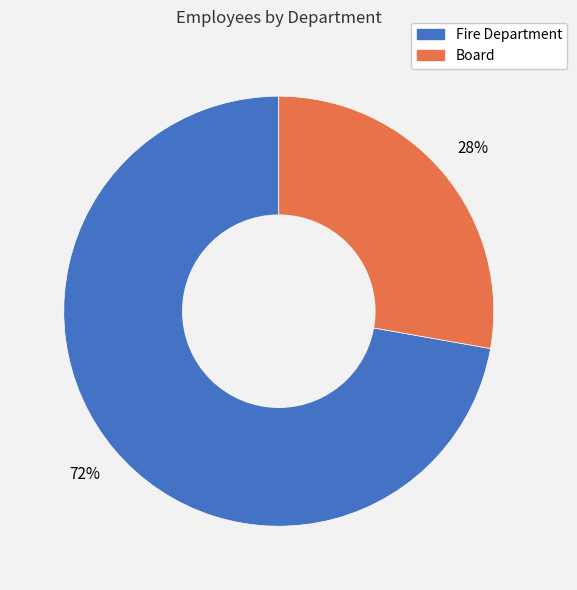

Which has a higher value, Board or Fire Department?

Fire Department